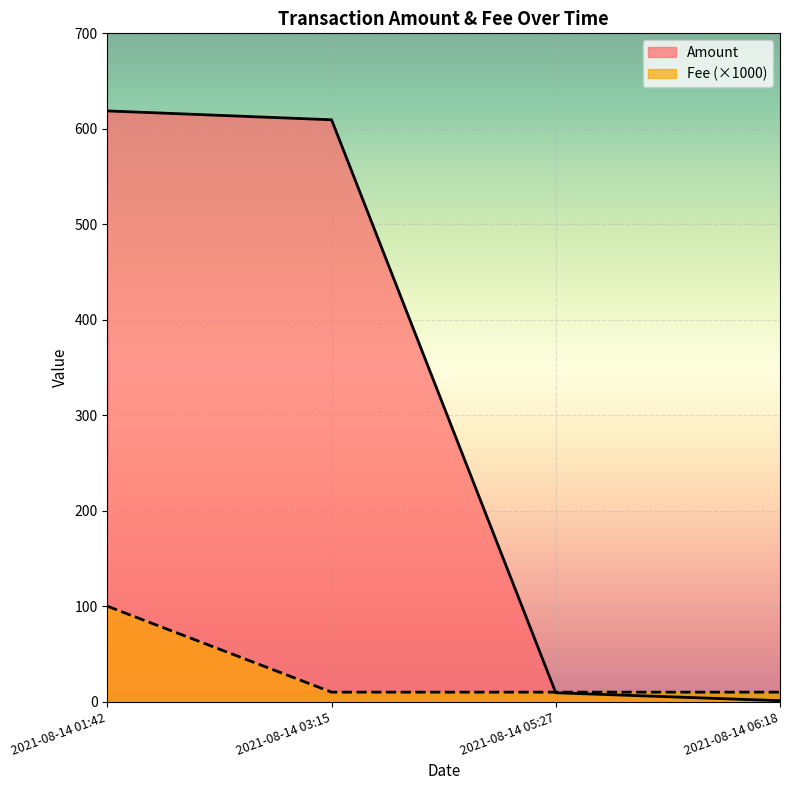

How many data points does each series have?

4